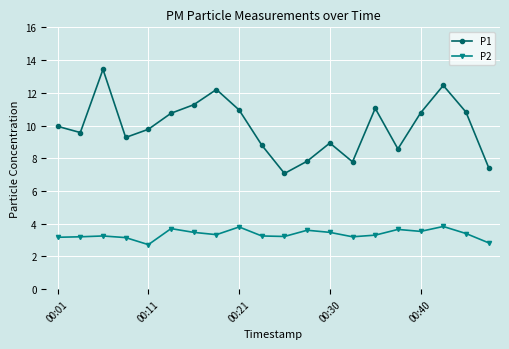

Rank the series by their maximum value, from lowest to highest.

P2, P1